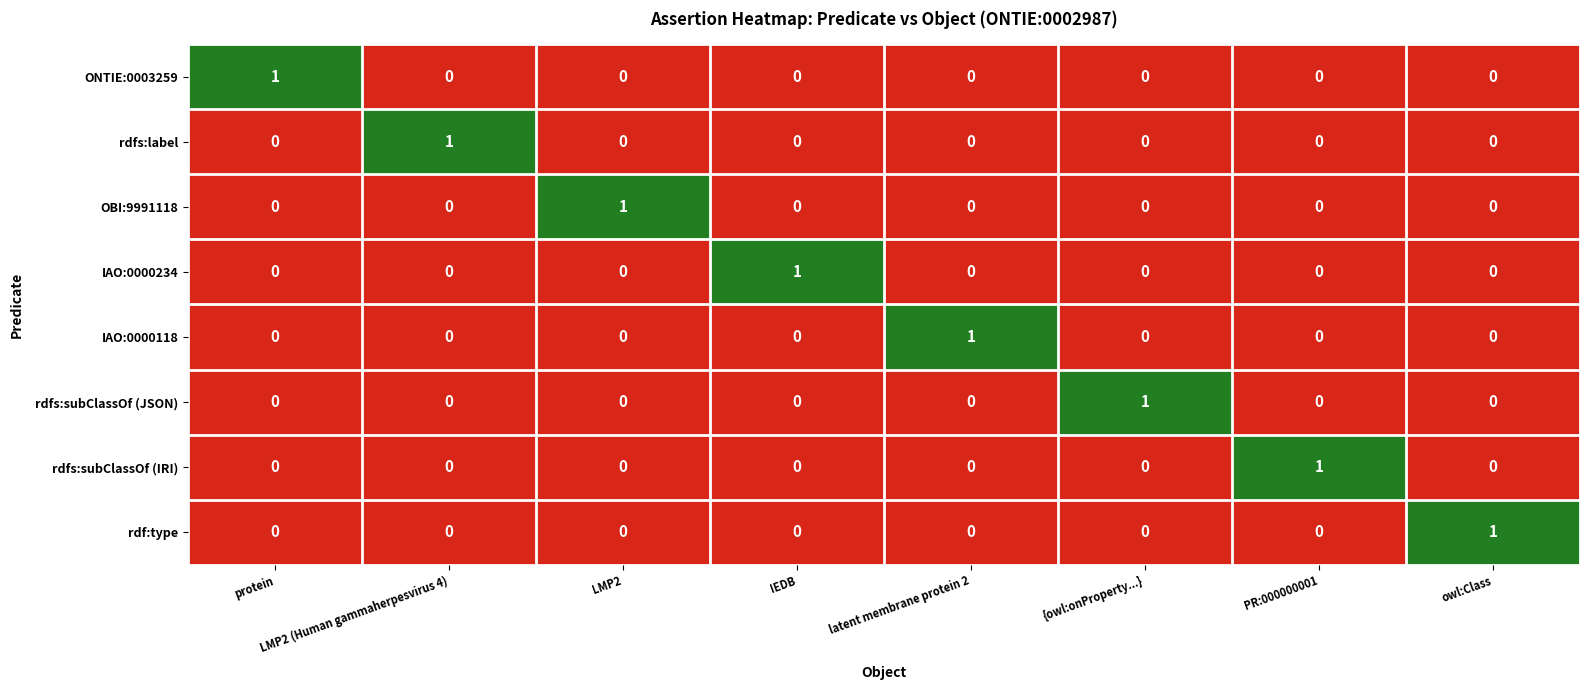

Is it true that rdf:type equals 0 at LMP2?

True